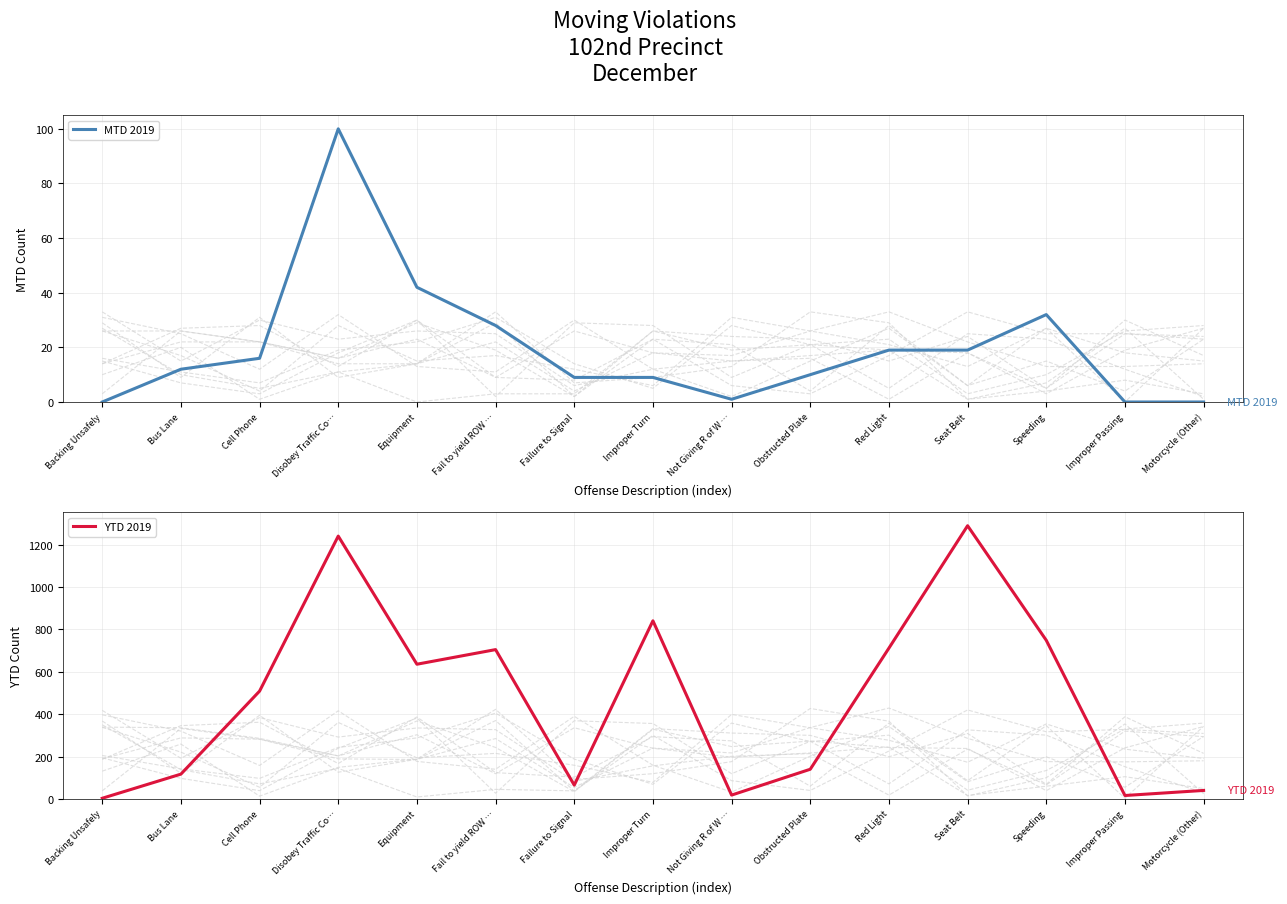

How many interior local peaks does the YTD 2019 series have?

4